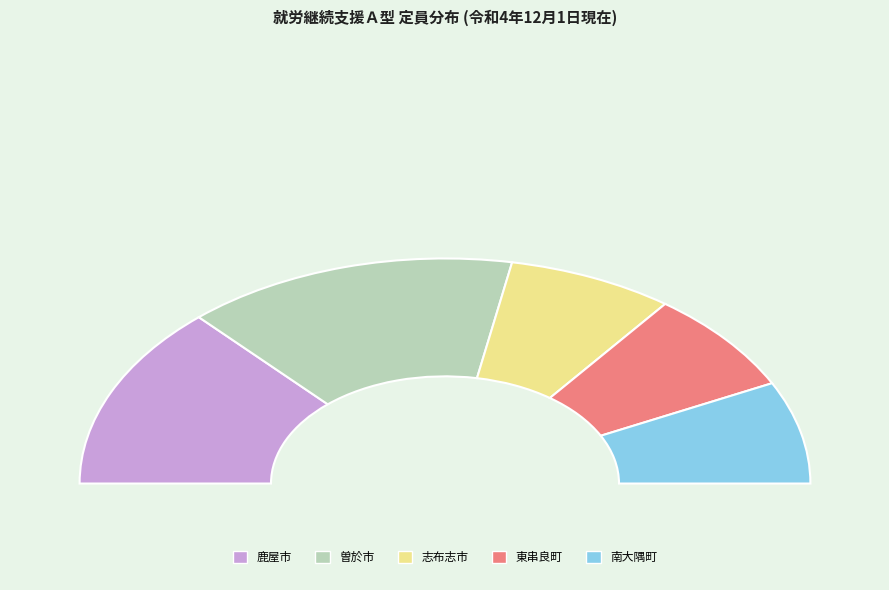

Count the number of slices in the pie.

5